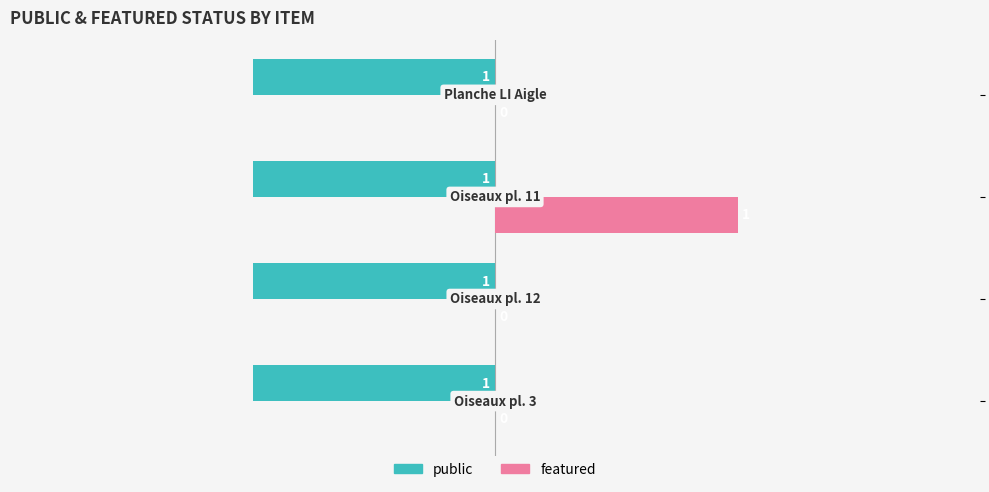

Which series has the largest total across all categories?

featured